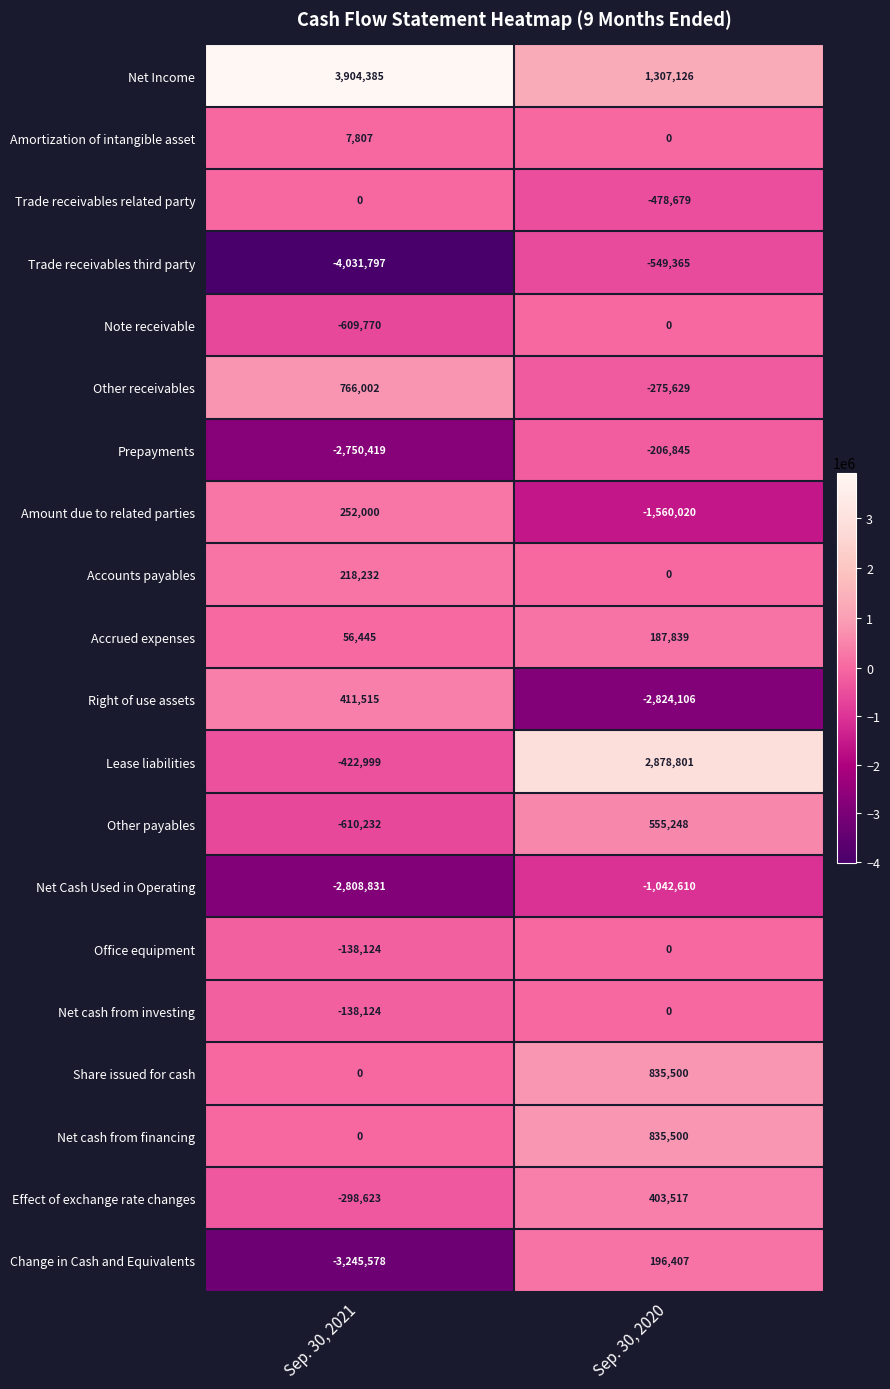

The Net Cash Used in Operating series shows -2808831 at Sep. 30, 2021. True or false?

True